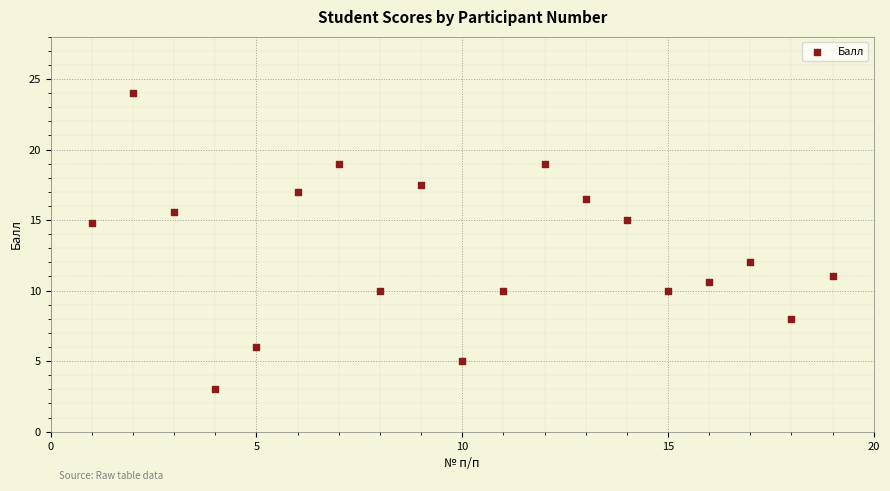

What is the range of Y values (max minus min)?

21.0